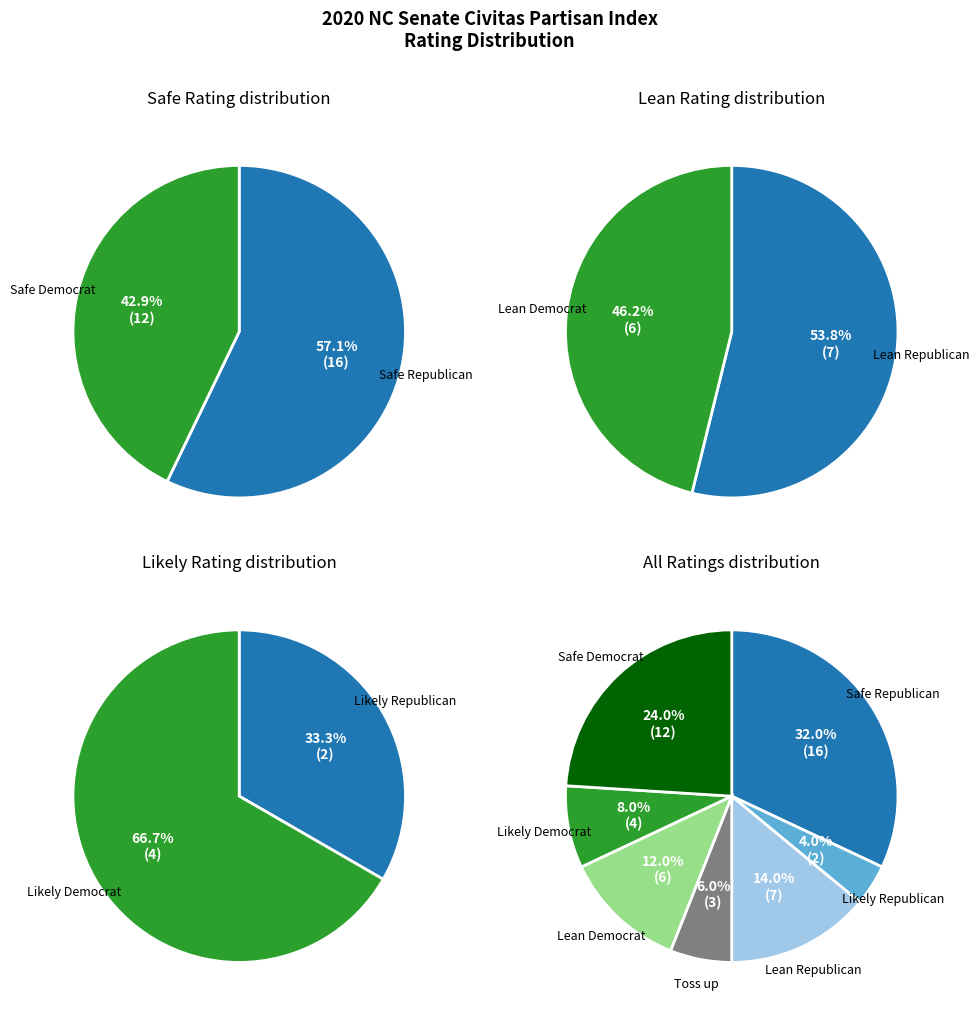

How many slices are in this pie chart?

7